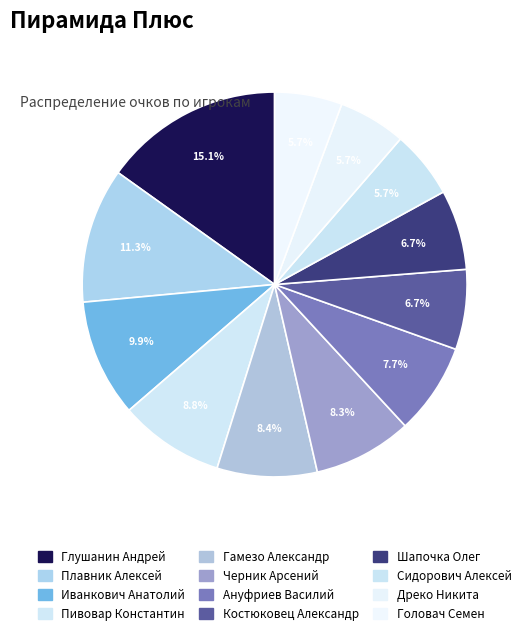

Which slice is the largest?

Глушанин Андрей